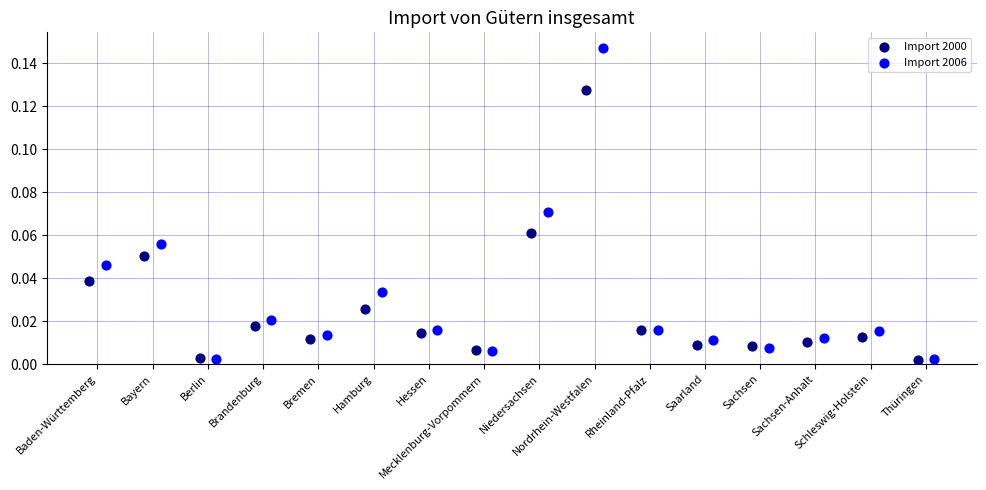

Which series reaches the maximum Y coordinate?

Import 2006